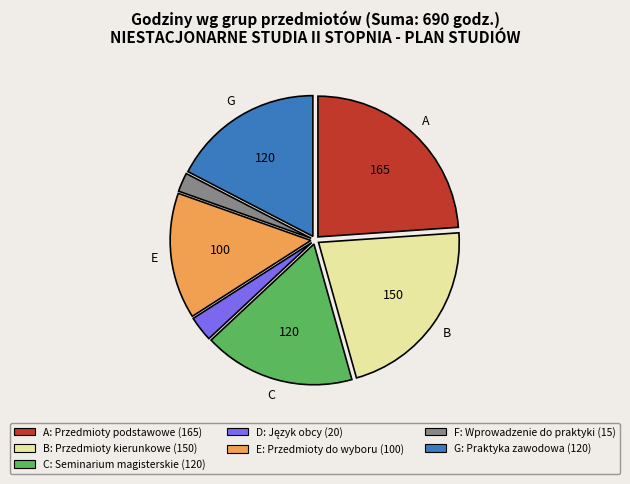

How many segments does this pie chart have?

7